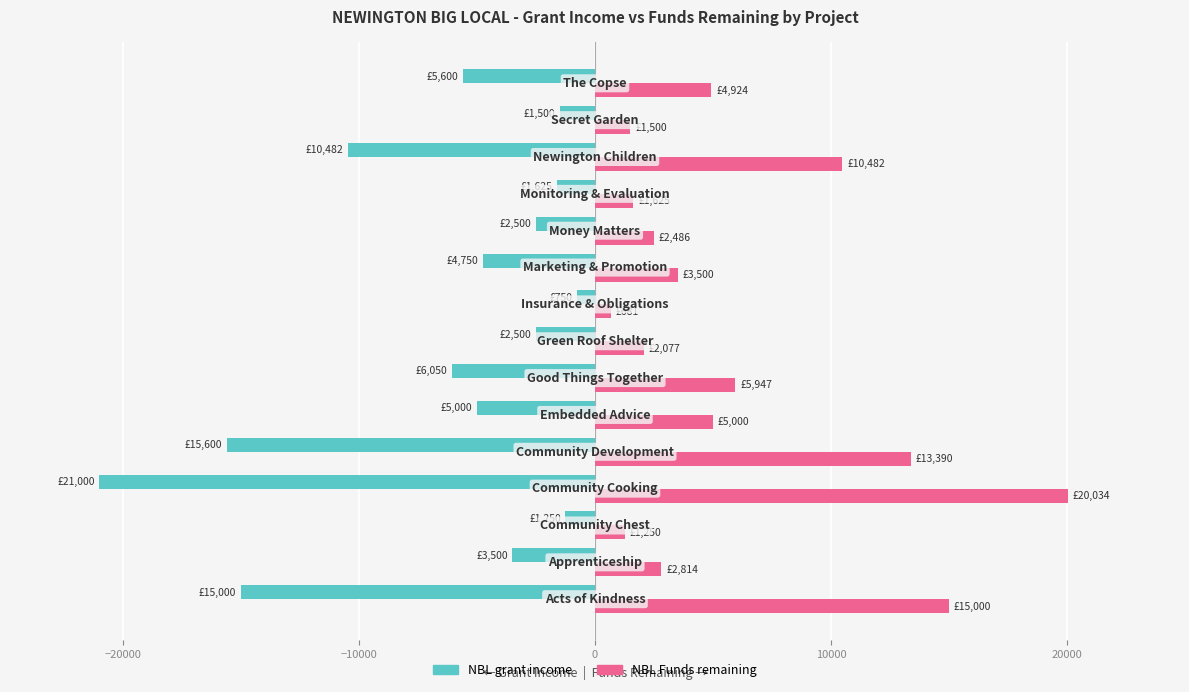

Count the number of categories in the chart.

15